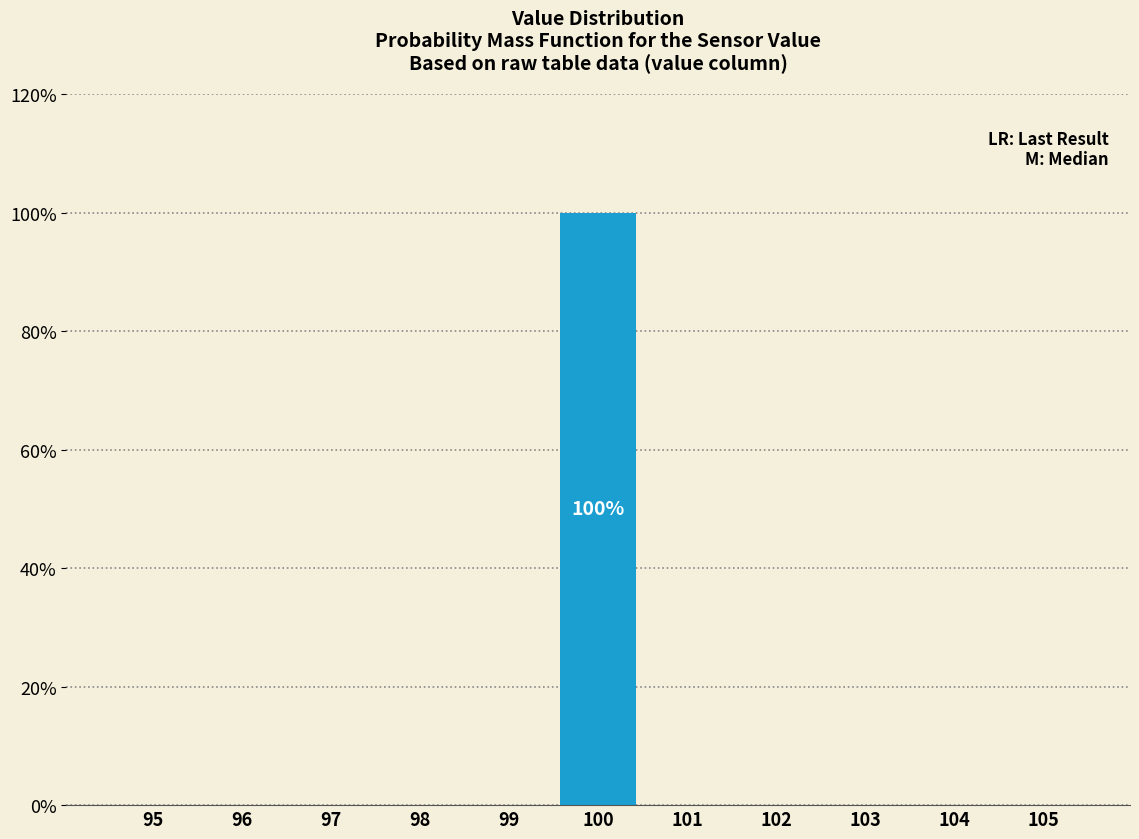

Reading left to right, transcribe all the data shown in this chart.

95=0	96=0	97=0	98=0	99=0	100=100	101=0	102=0	103=0	104=0	105=0